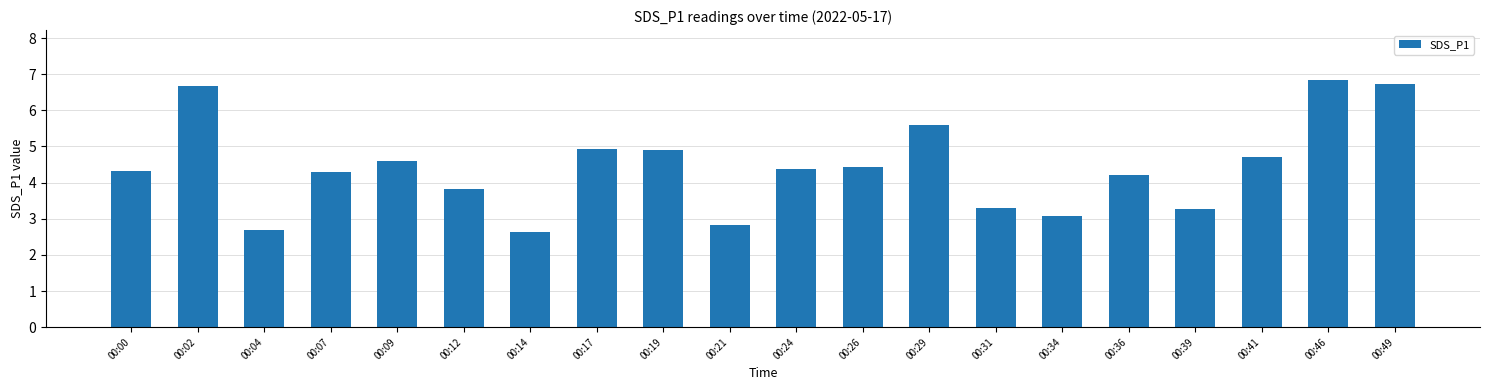

Is it true that the value at 00:36 is 6.0?

False